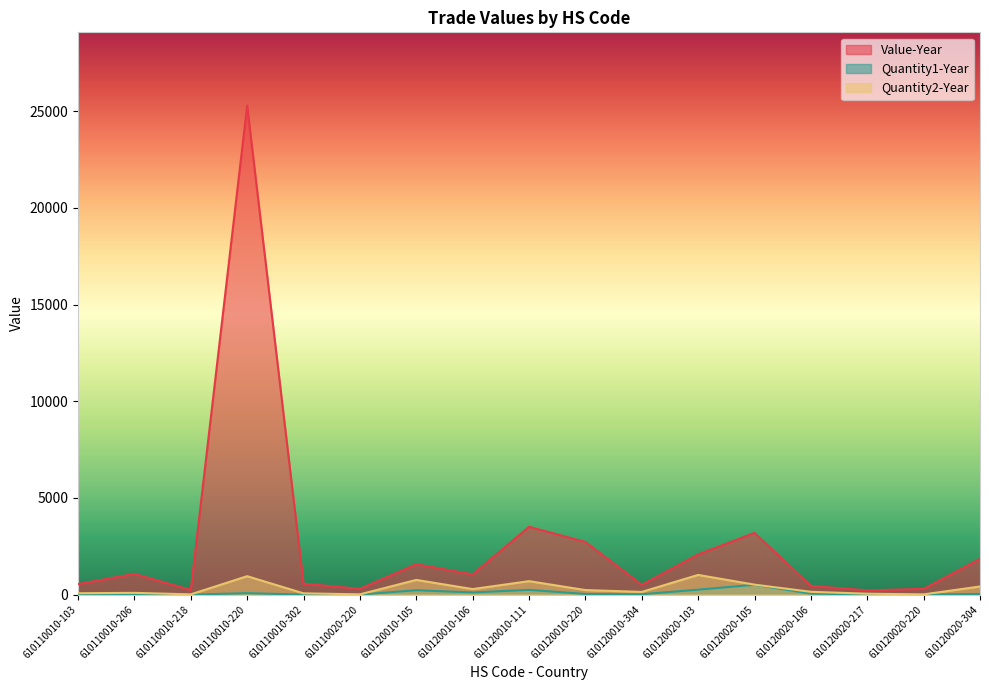

At 610120010-220, list the series in order from largest to smallest.

Value-Year, Quantity2-Year, Quantity1-Year